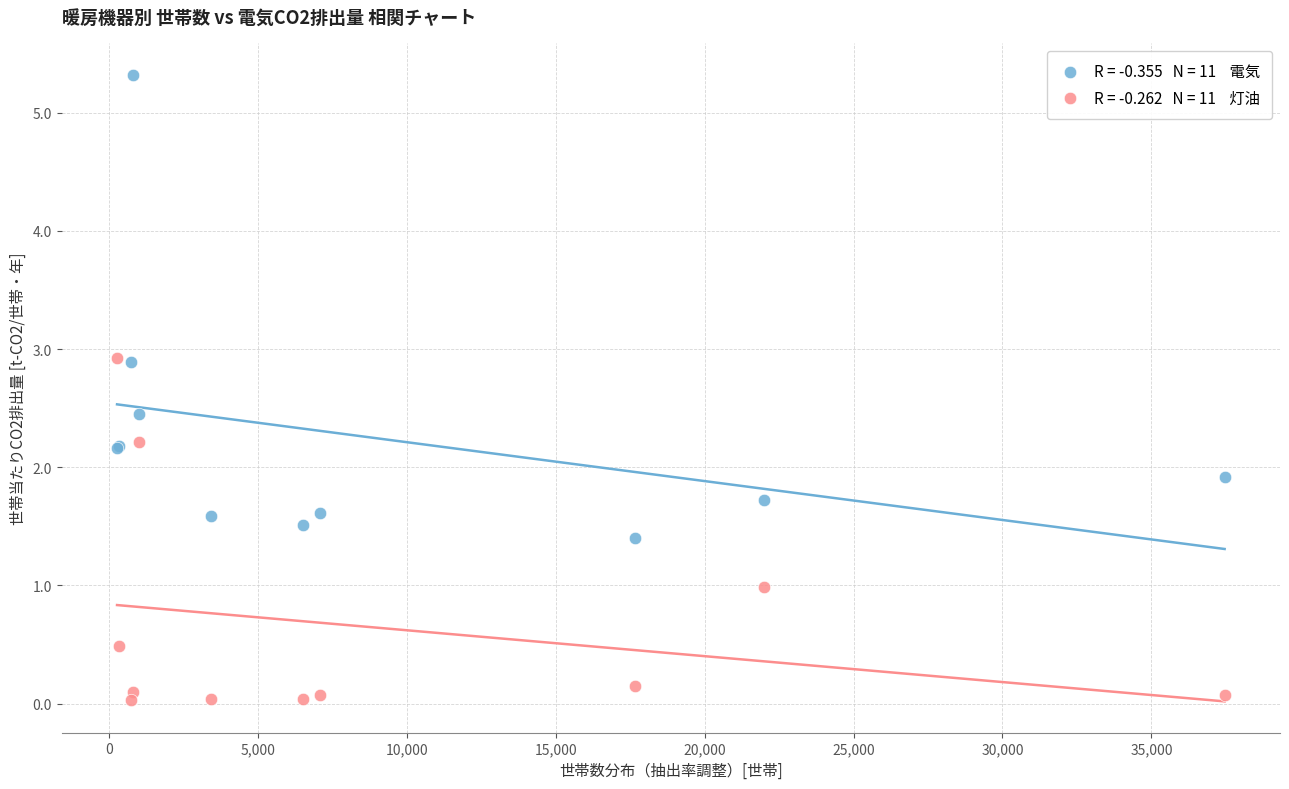

Across all series, what Y value is closest to 2?

1.9